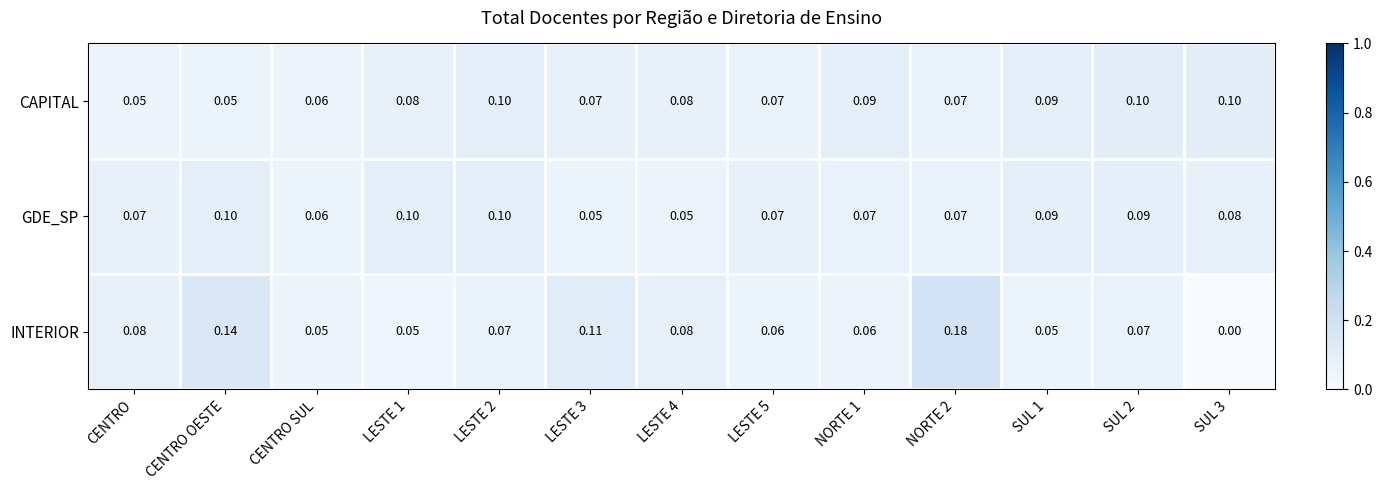

Rank the series at CENTRO OESTE from lowest to highest value.

CAPITAL, GDE_SP, INTERIOR